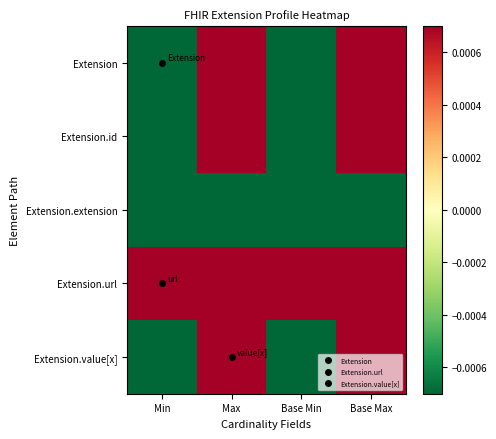

Which series has the largest total across all categories?

Extension.url